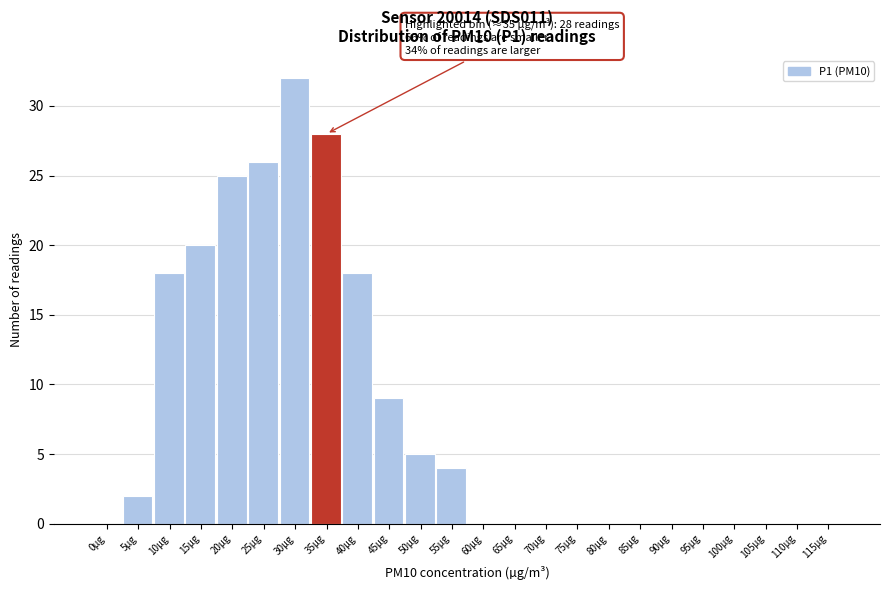

Reading left to right, list all the values displayed in this chart.

0µg=0	5µg=2	10µg=18	15µg=20	20µg=25	25µg=26	30µg=32	35µg=28	40µg=18	45µg=9	50µg=5	55µg=4	60µg=0	65µg=0	70µg=0	75µg=0	80µg=0	85µg=0	90µg=0	95µg=0	100µg=0	105µg=0	110µg=0	115µg=0